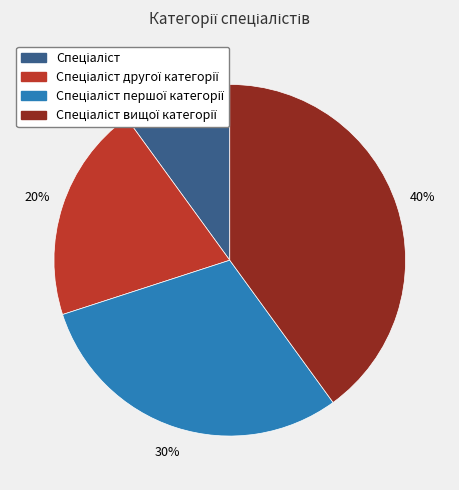

Is there any slice that represents more than half of the pie?

No